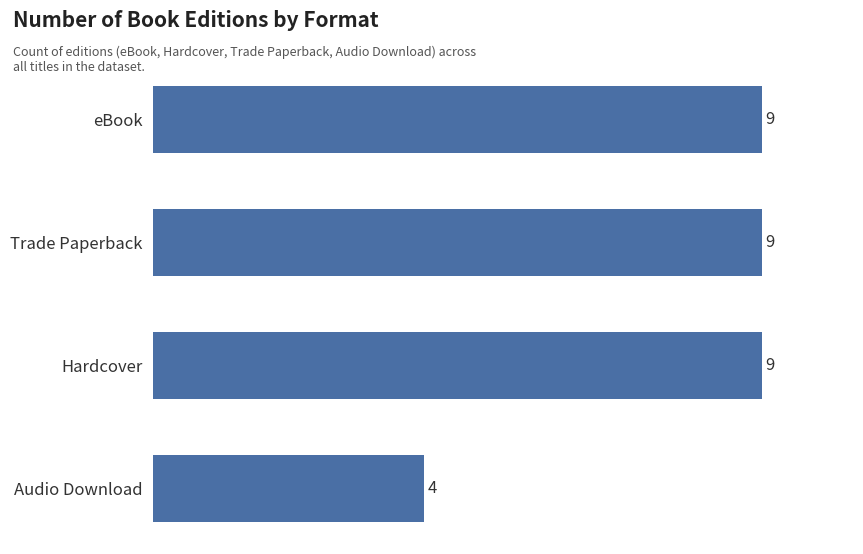

What is the label of the 3rd bar from the bottom?

Trade Paperback